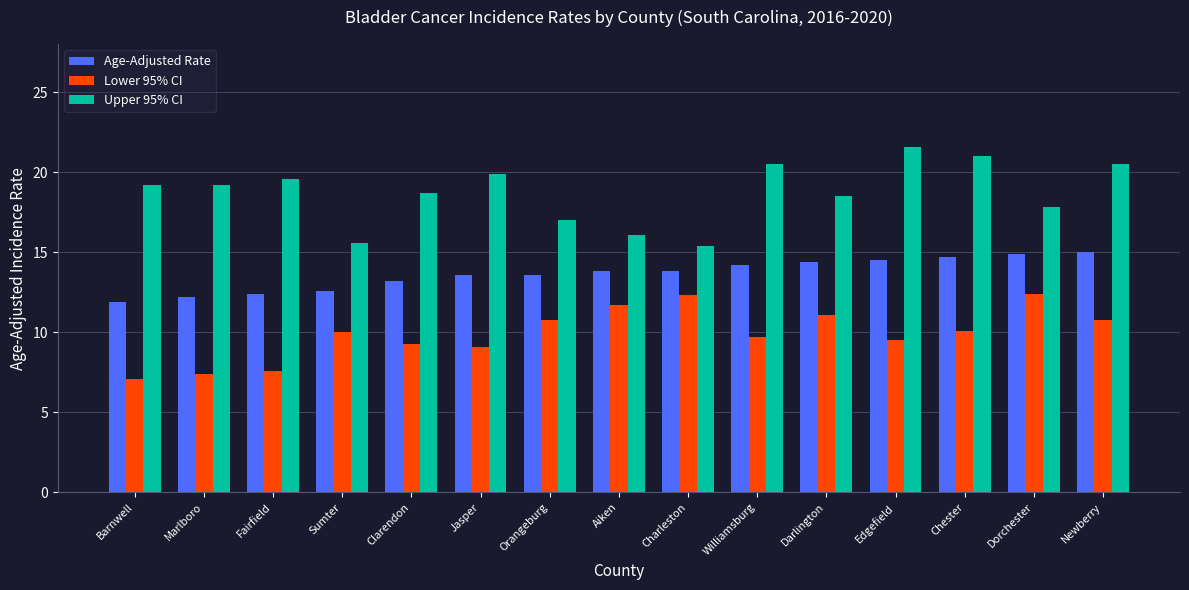

Is the value of Upper 95% CI at Charleston greater than the value of Age-Adjusted Rate at Edgefield?

Yes